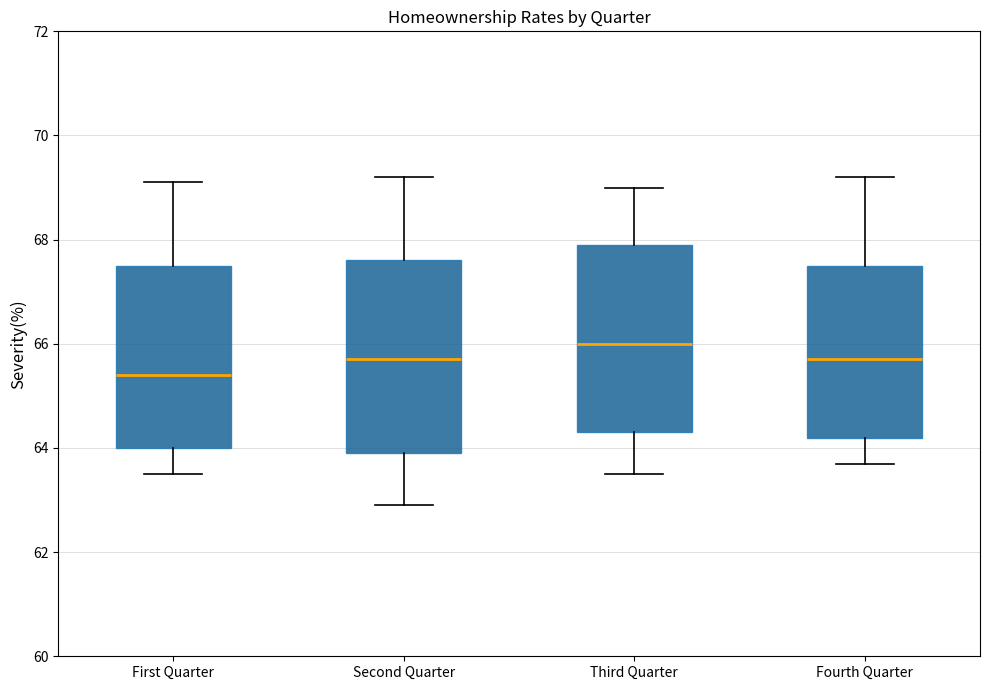

Reading left to right, read every box against the y-axis: the position of its median line, the range the box covers, and the ends of its whiskers. The values are not printed on the chart, so give them approximately, as read against the axis.

First Quarter: median 65.4, box 64.0 to 67.6, whiskers 63.6 to 69.2
Second Quarter: median 65.8, box 64.0 to 67.6, whiskers 63.0 to 69.2
Third Quarter: median 66.0, box 64.4 to 68.0, whiskers 63.6 to 69.0
Fourth Quarter: median 65.8, box 64.2 to 67.6, whiskers 63.8 to 69.2